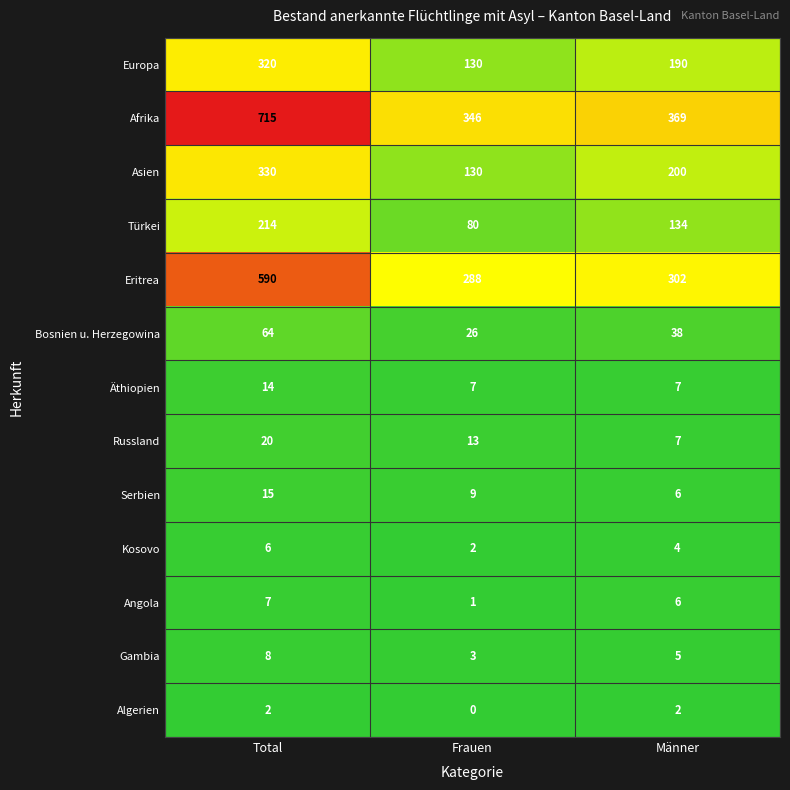

Which series has the largest range (max minus min)?

Afrika